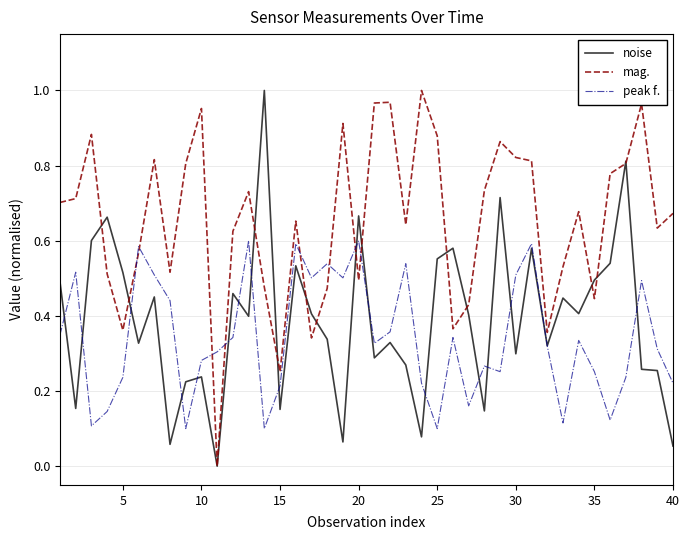

Which series has the largest total across all categories?

mag.